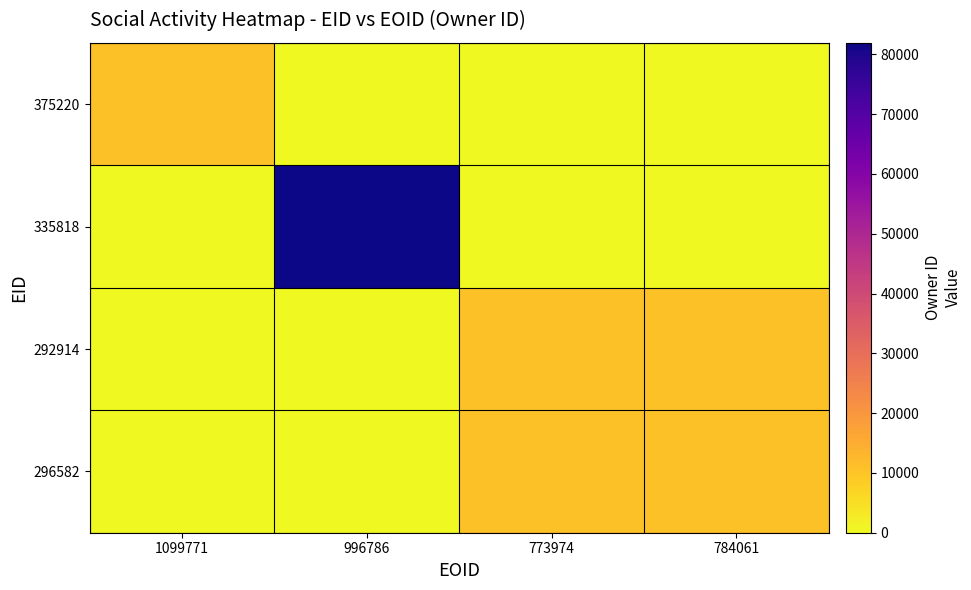

Reading right to left, list all the values displayed in this chart.

375220: 784061=0	773974=0	996786=0	1099771=10692
335818: 784061=0	773974=0	996786=81929	1099771=0
292914: 784061=10694	773974=10694	996786=0	1099771=0
296582: 784061=10694	773974=10694	996786=0	1099771=0